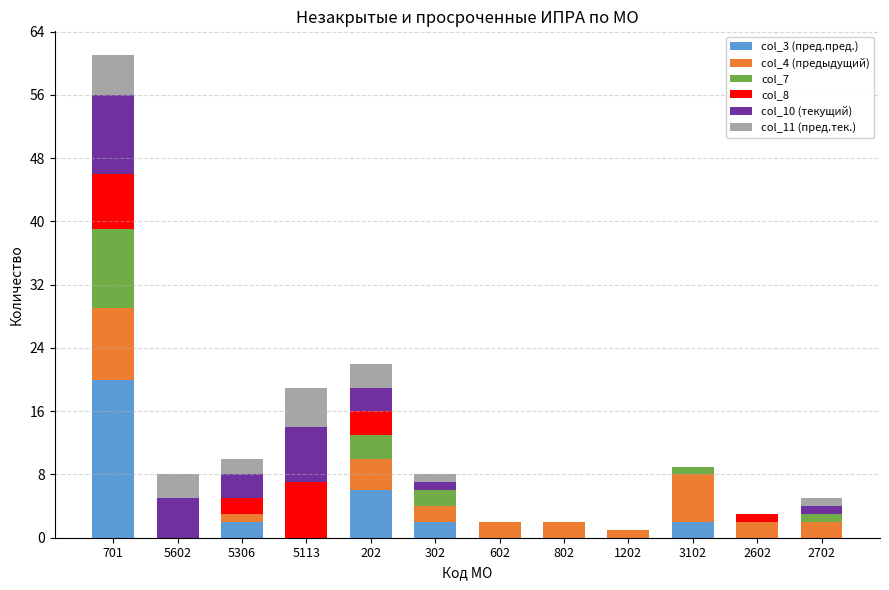

The col_3 (пред.пред.) series shows -12 at 5113. True or false?

False